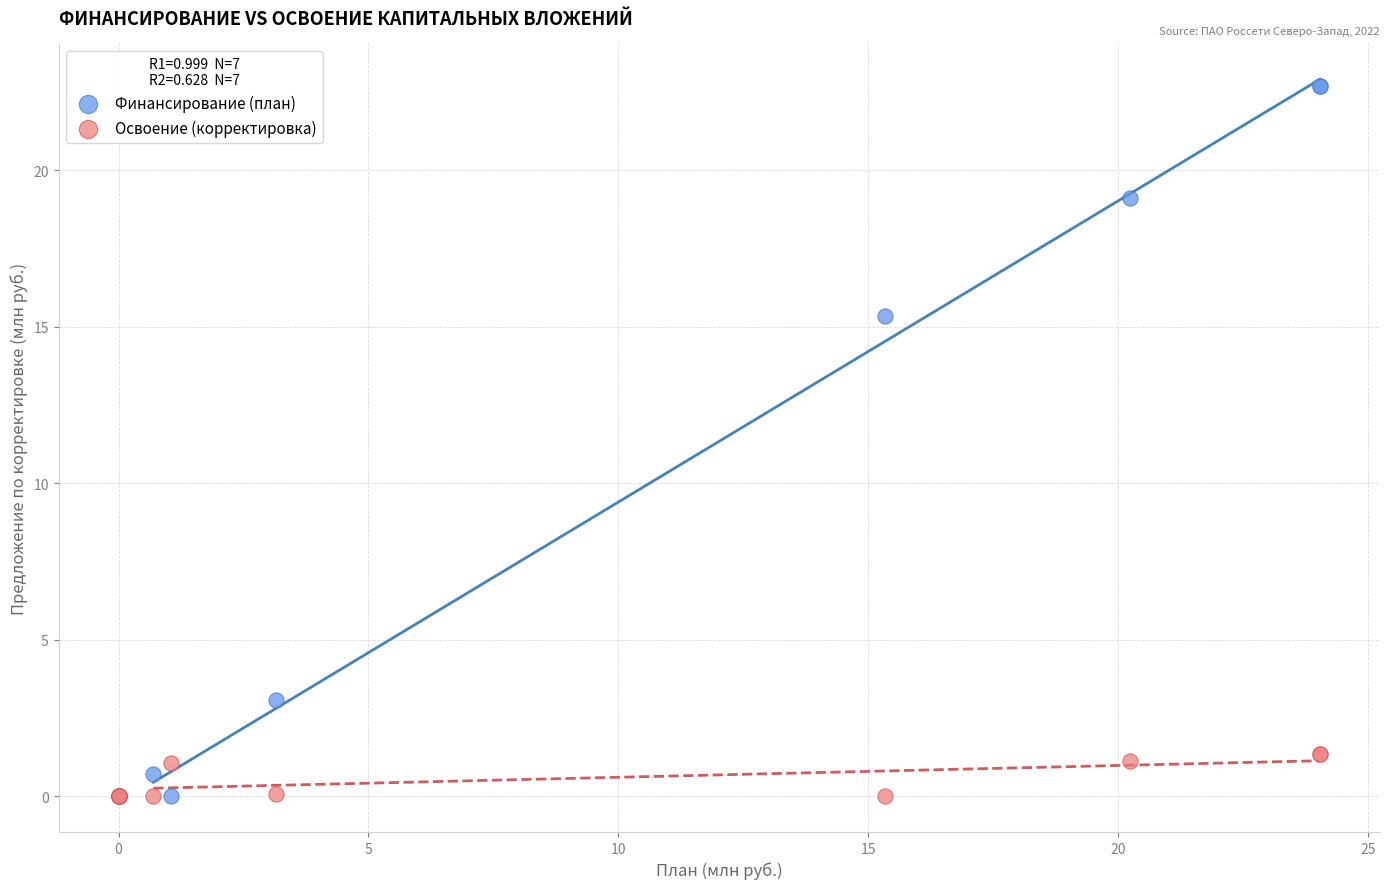

In the Финансирование (план) series, what Y value is closest to 11?

15.3